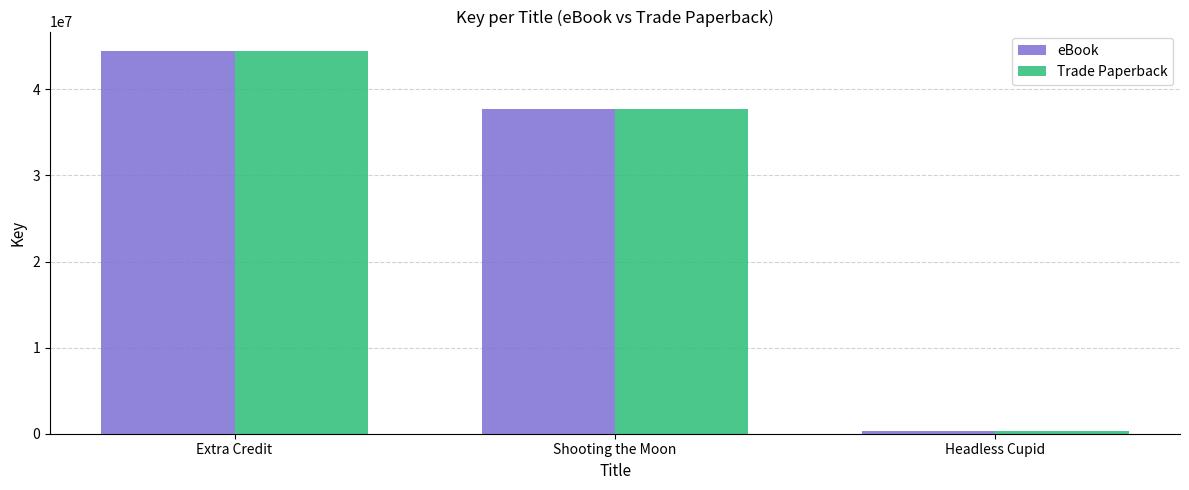

What is the difference between the Trade Paperback values at Extra Credit and Headless Cupid?

44164354